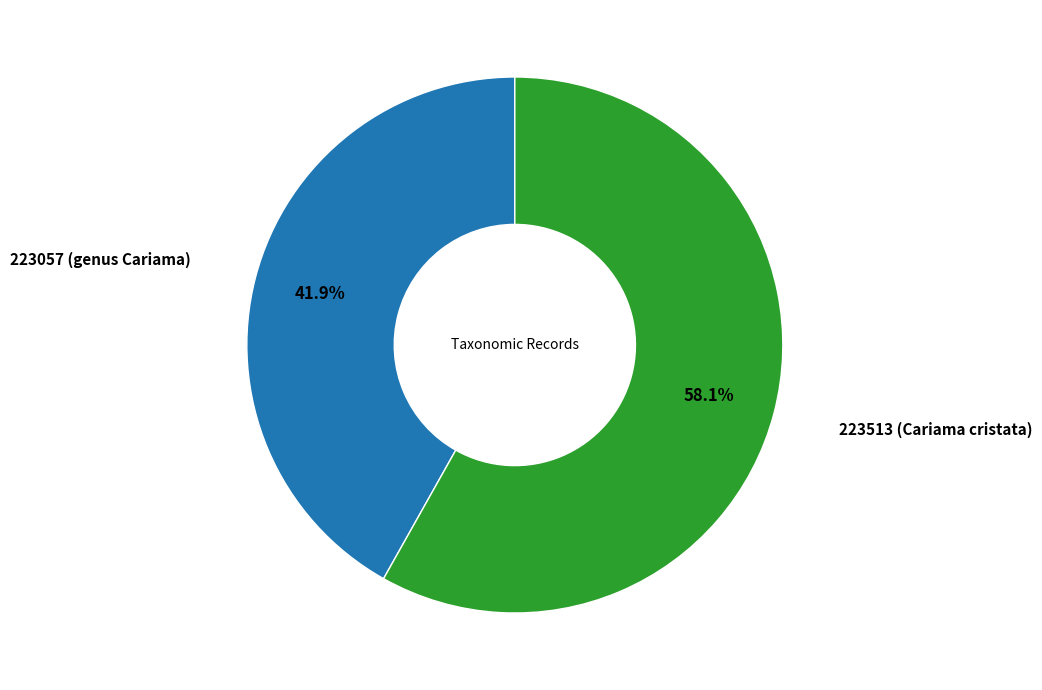

How many slices are in this pie chart?

2